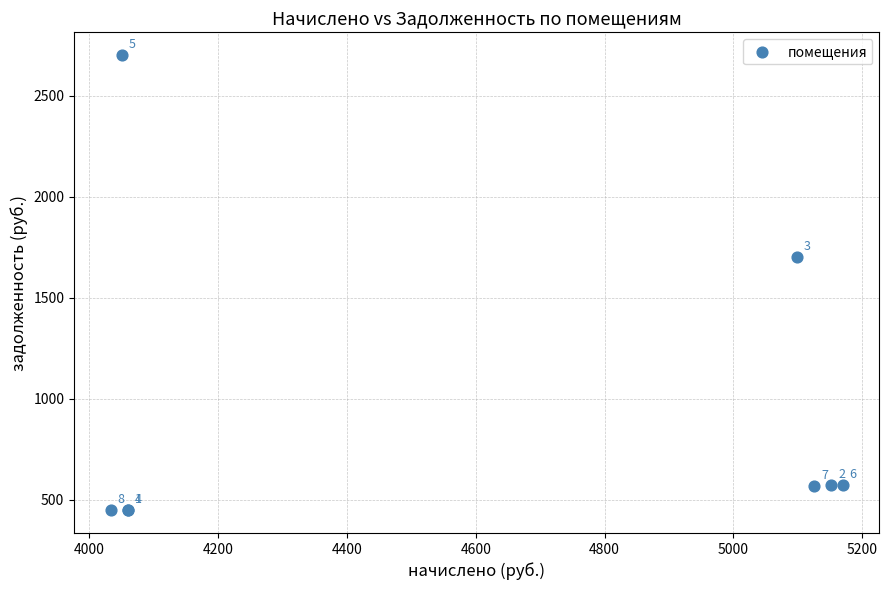

What Y value in the scatter plot is closest to 1574?

1699.6